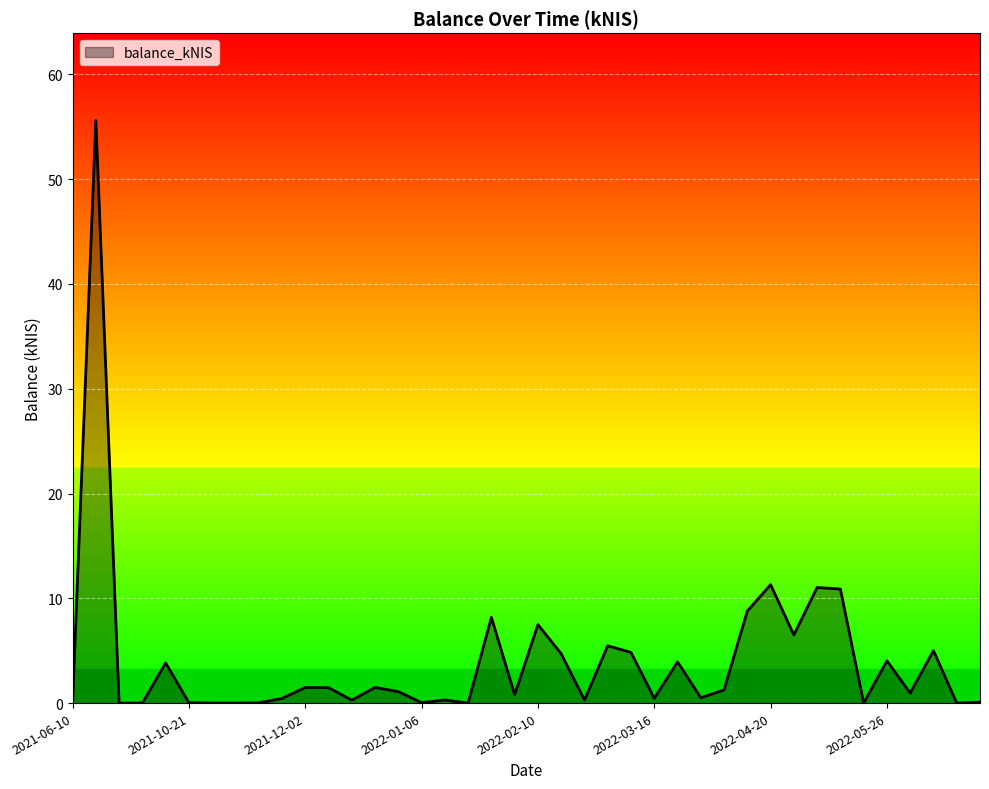

What is the difference between the maximum and minimum values?

55.6